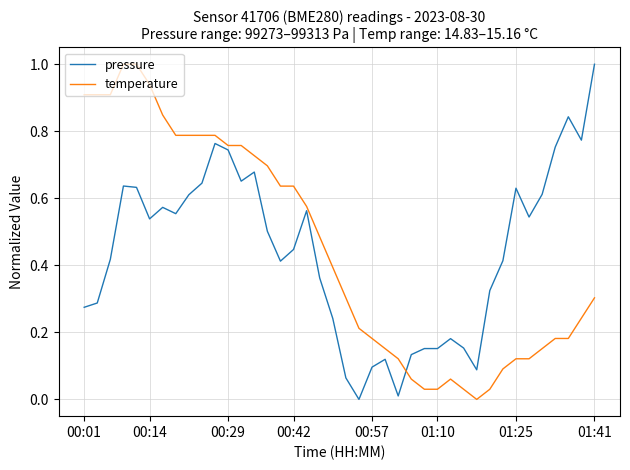

What is the difference between the maximum and minimum values in the pressure series?

1.0